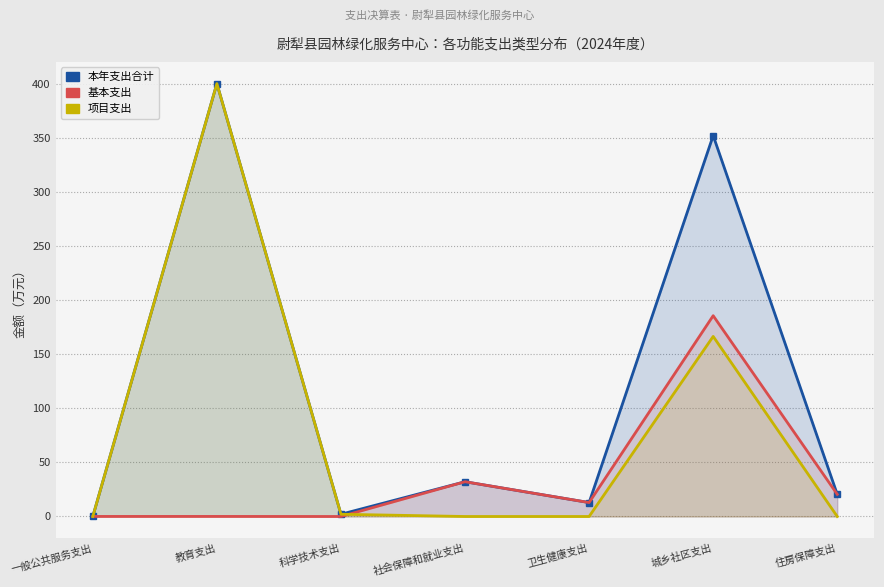

True or false: 基本支出 has more than 2 interior local peaks.

True